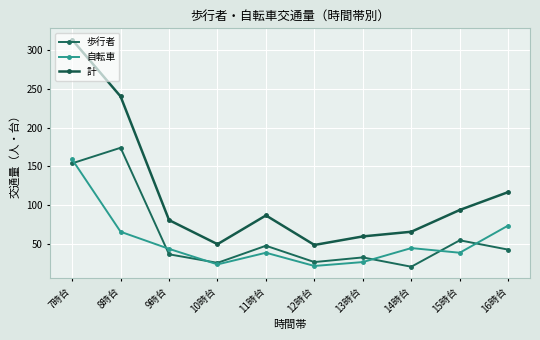

What is the value of the 自転車 point at the 8th from the left?

45